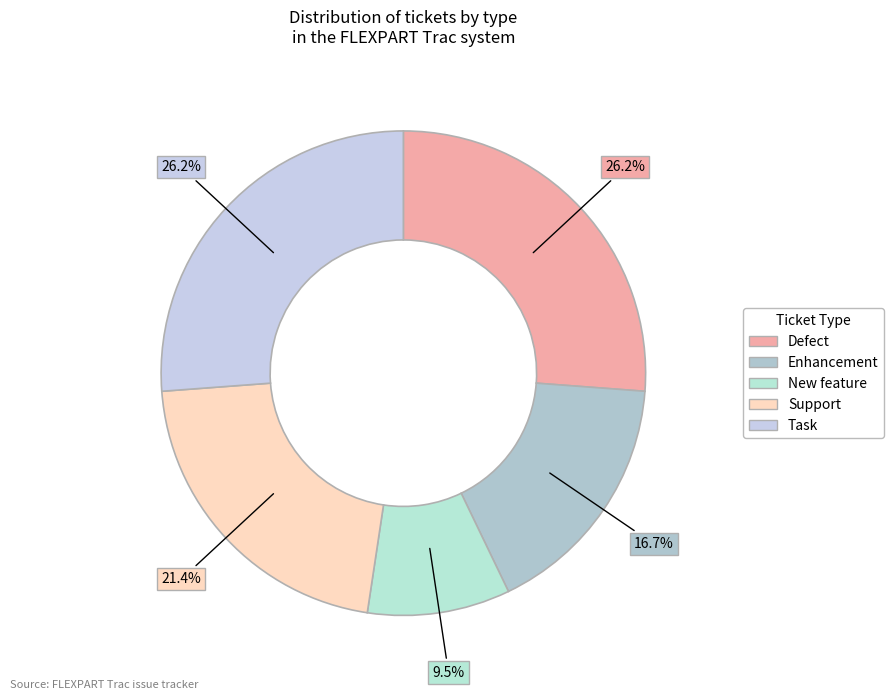

Does any single category account for the majority?

No